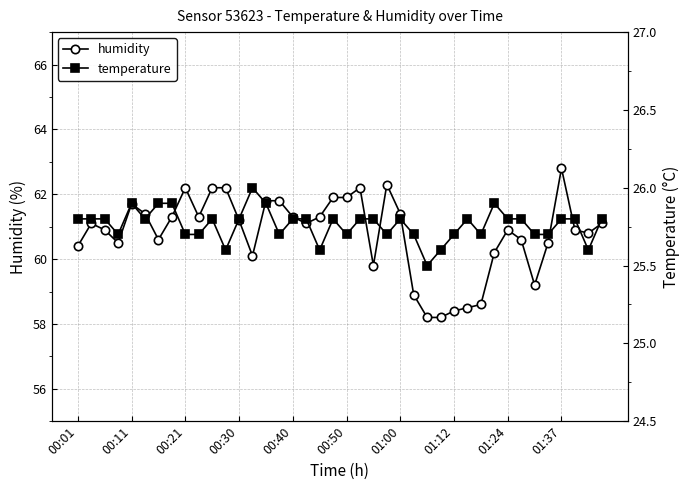

What is the highest value of the humidity series?

62.8